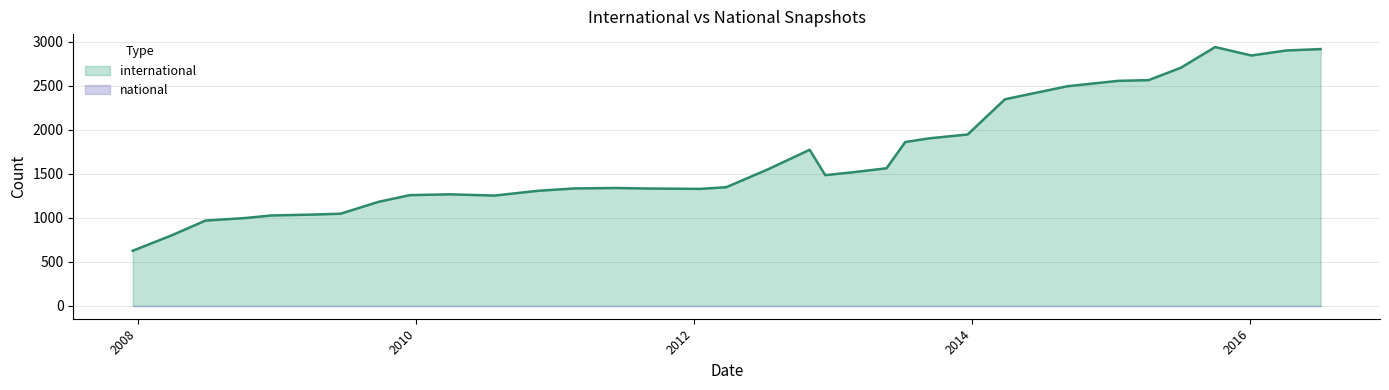

True or false: international has a value of 1332 at 2011-09-05.

True